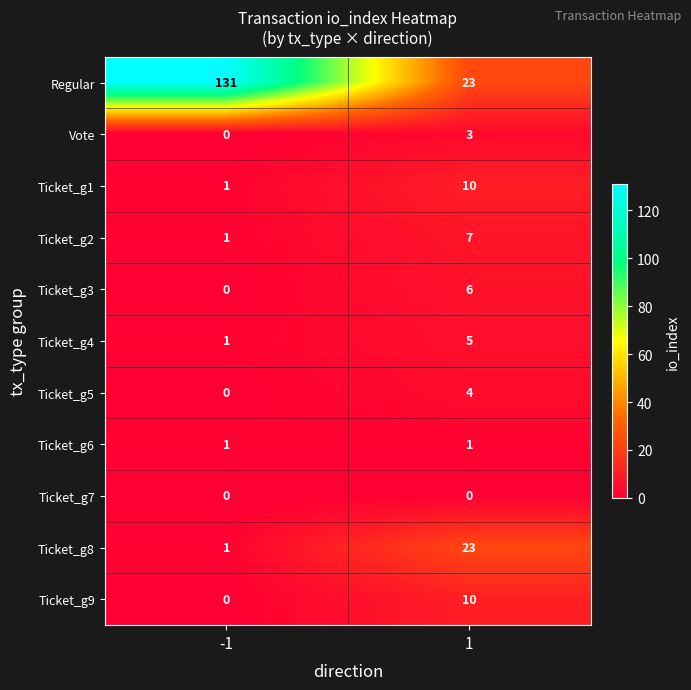

Reading left to right, transcribe all the data shown in this chart.

Regular: -1=131	1=23
Vote: -1=0	1=3
Ticket_g1: -1=1	1=10
Ticket_g2: -1=1	1=7
Ticket_g3: -1=0	1=6
Ticket_g4: -1=1	1=5
Ticket_g5: -1=0	1=4
Ticket_g6: -1=1	1=1
Ticket_g7: -1=0	1=0
Ticket_g8: -1=1	1=23
Ticket_g9: -1=0	1=10